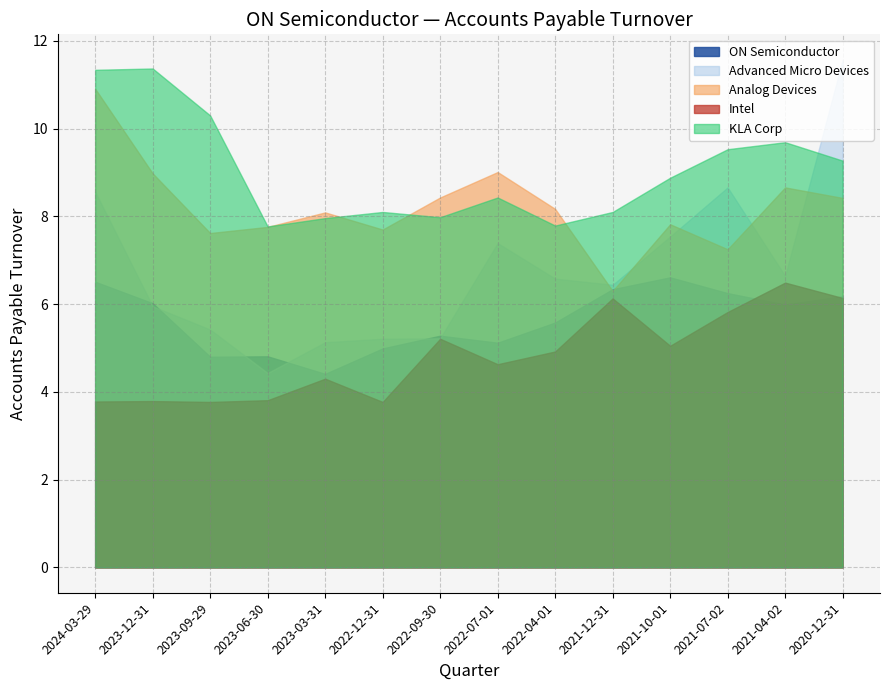

How many data points does each series have?

14